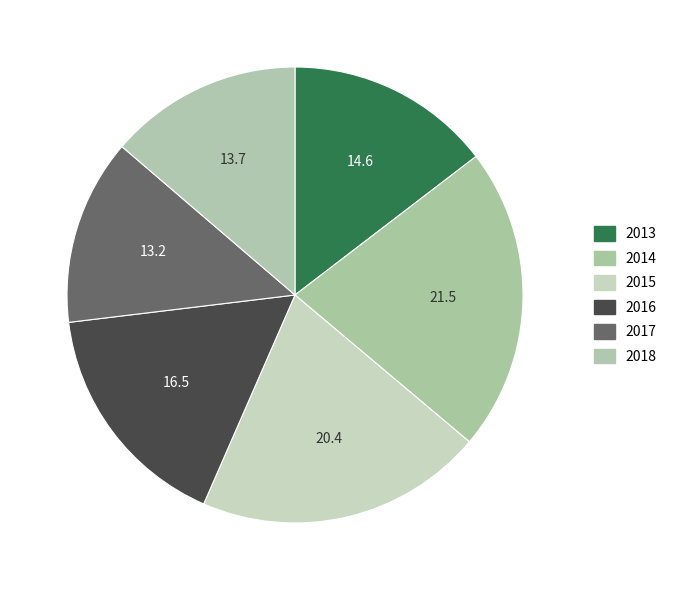

How many segments does this pie chart have?

6